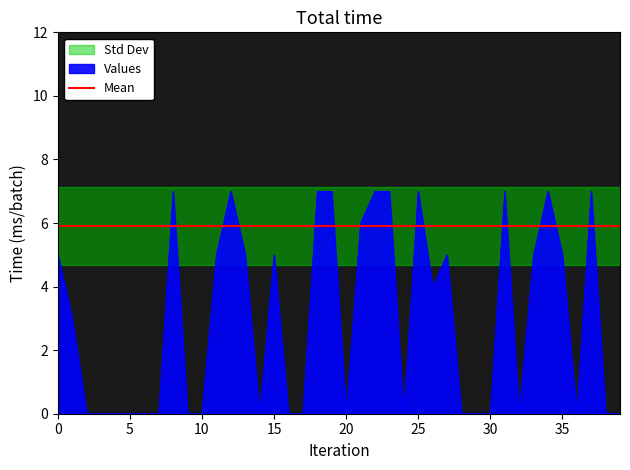

Is it true that Values equals 5 at 0?

True